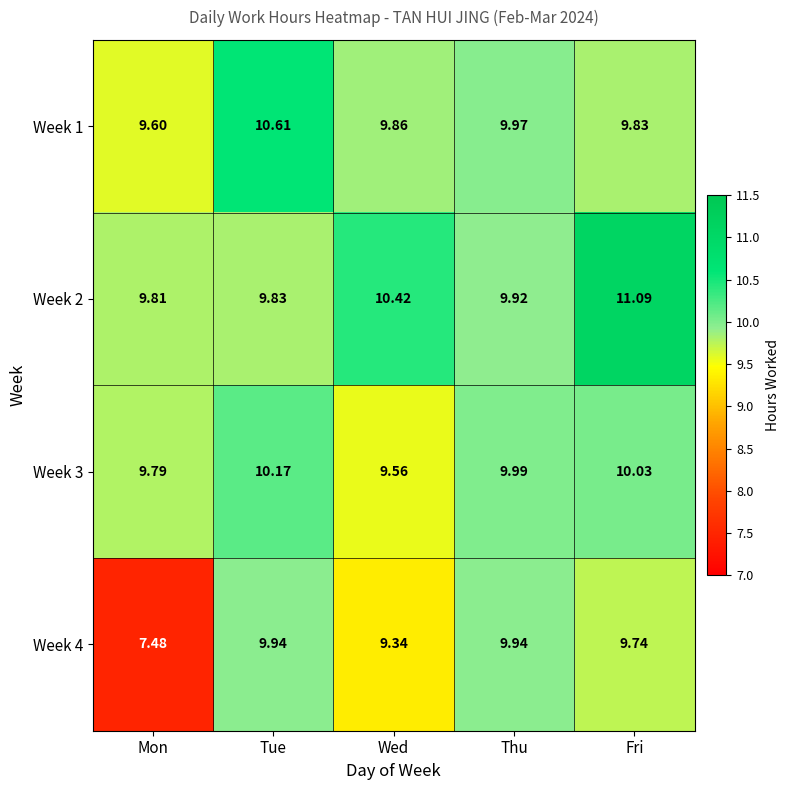

Which category has the highest value across all series?

Fri